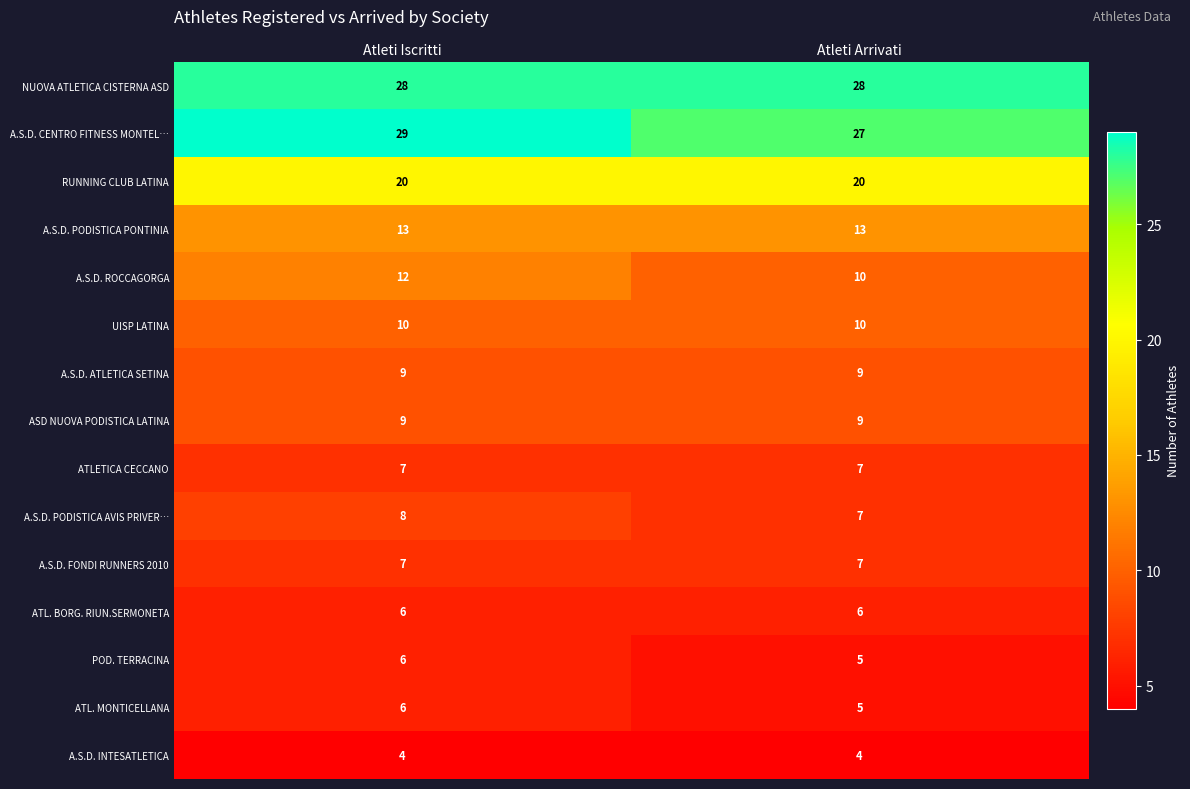

What is the sum of all ATL. BORG. RIUN.SERMONETA values?

12